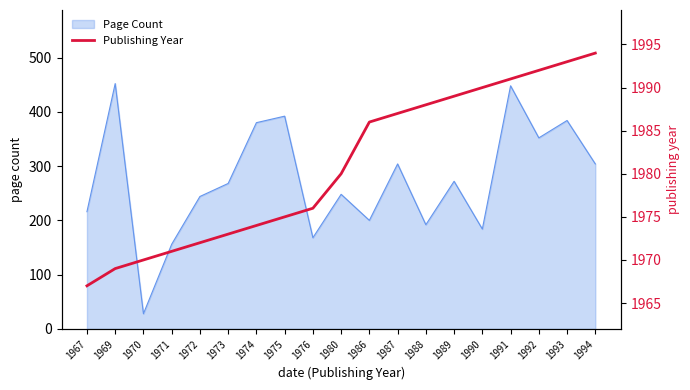

What is the minimum value for Page Count?

28